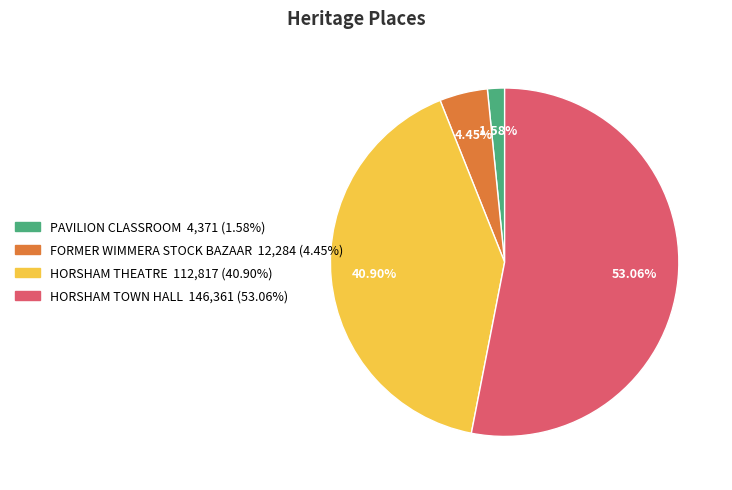

True or false: PAVILION CLASSROOM accounts for 2% of the total.

True